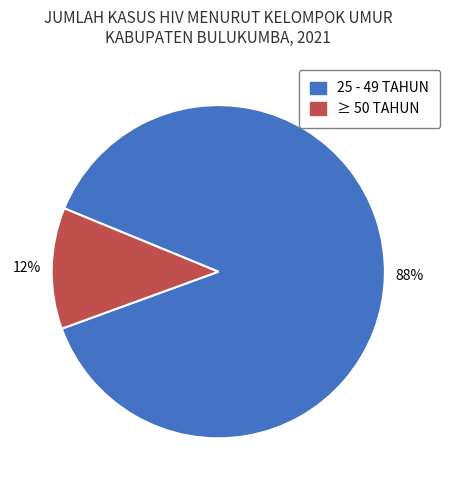

The ≥ 50 TAHUN slice represents 12% of the pie. True or false?

True